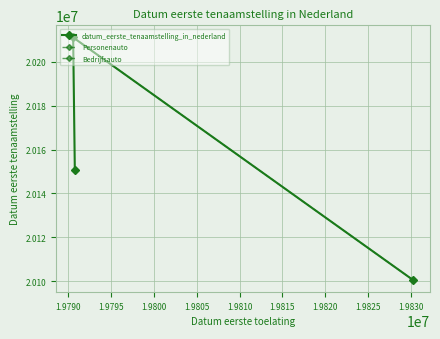

The chart shows a value of 13081779 at 19790817. True or false?

False